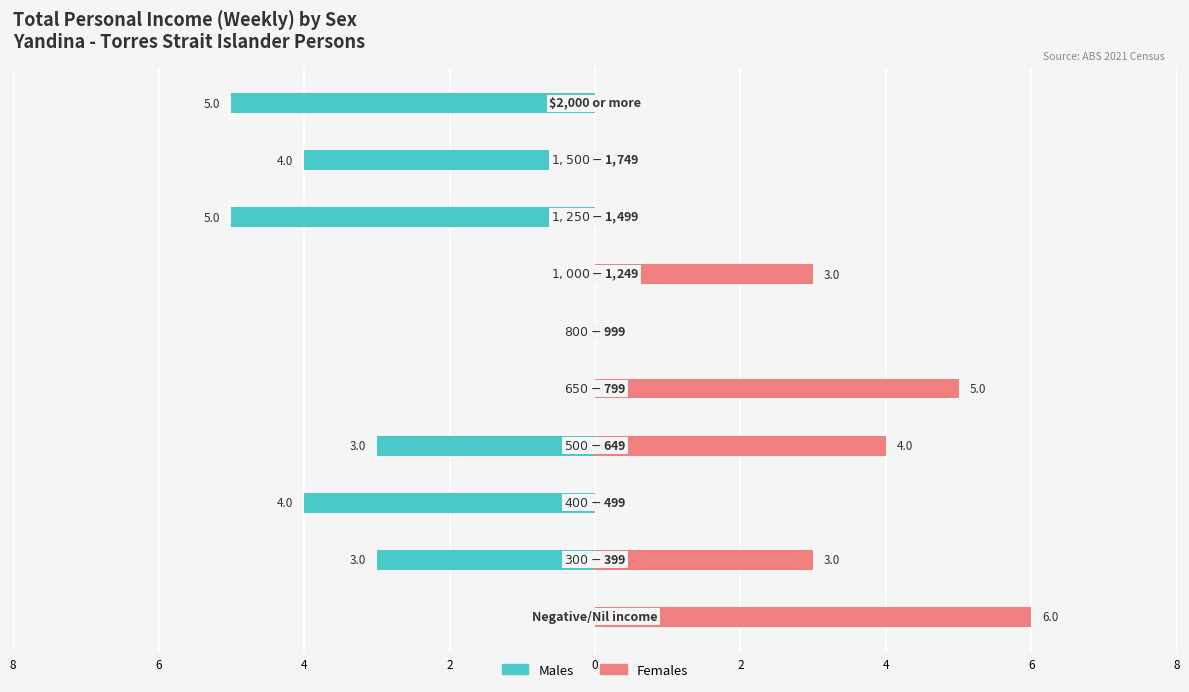

What is the approximate value of Females at 2?

4